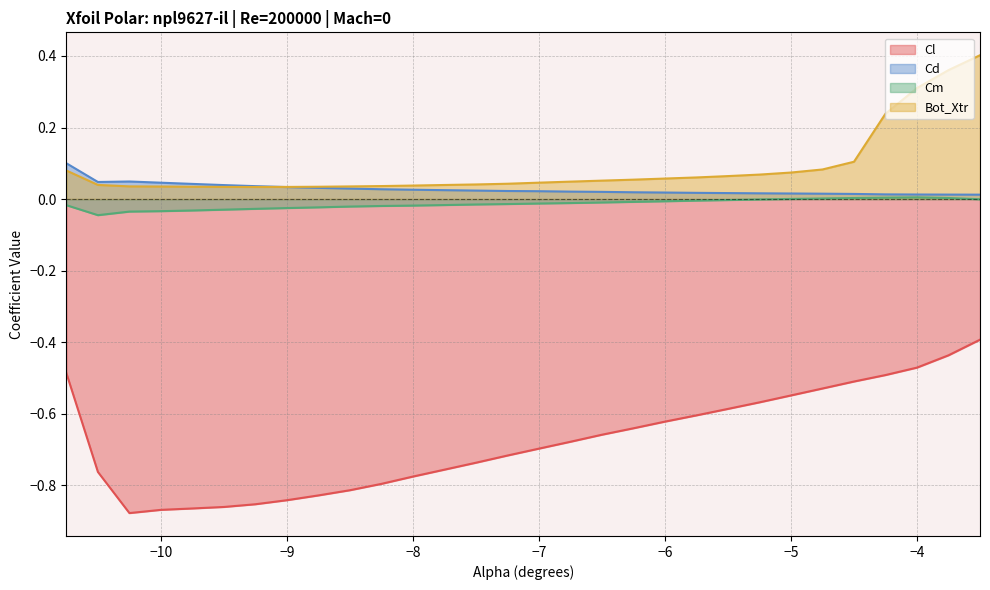

Which series has the widest spread of values?

Cl